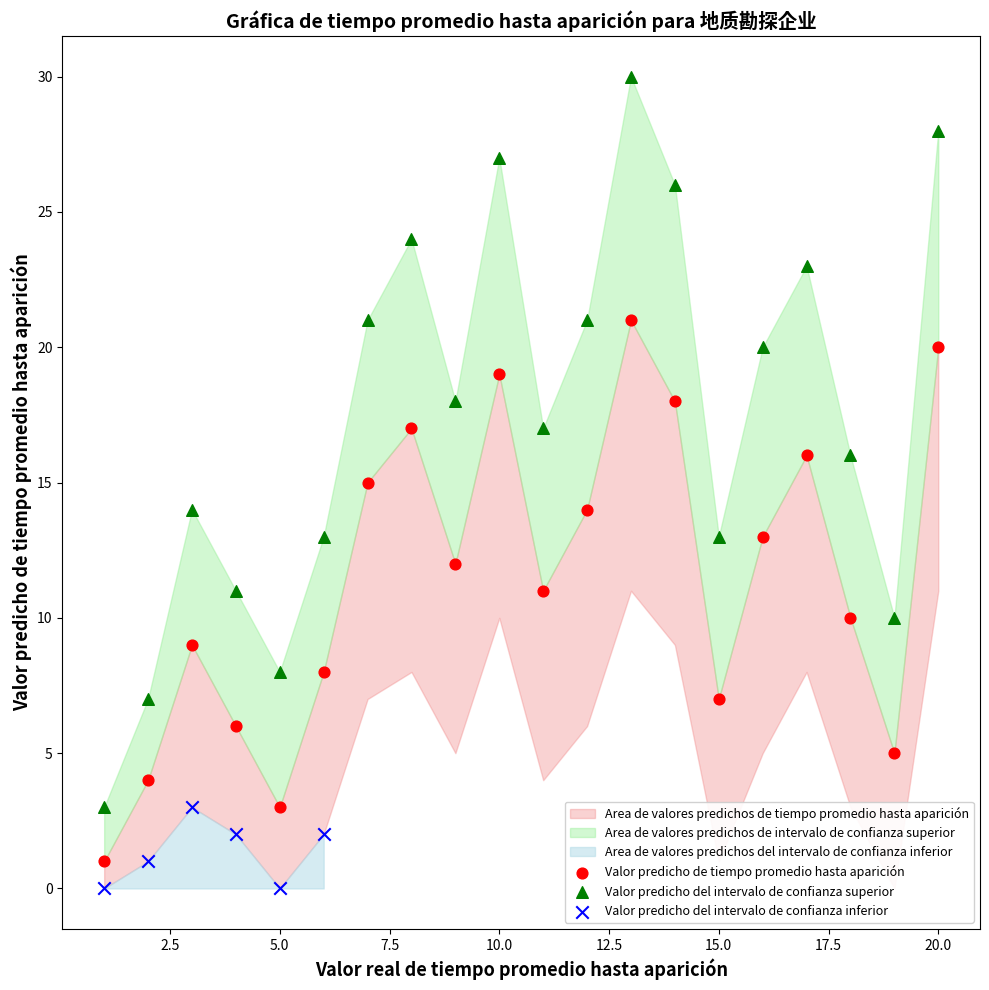

Which series reaches the maximum Y coordinate?

Valor predicho del intervalo de confianza superior